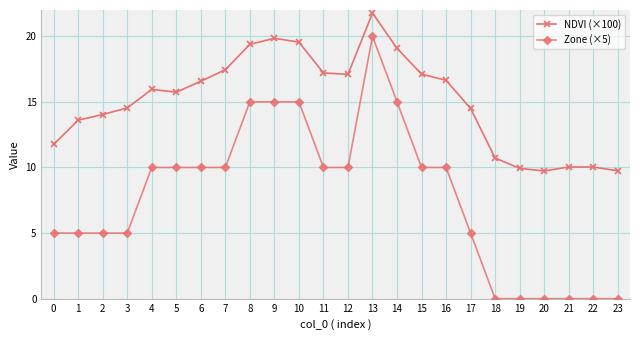

Which series changed the most between 16 and 17?

Zone (×5)